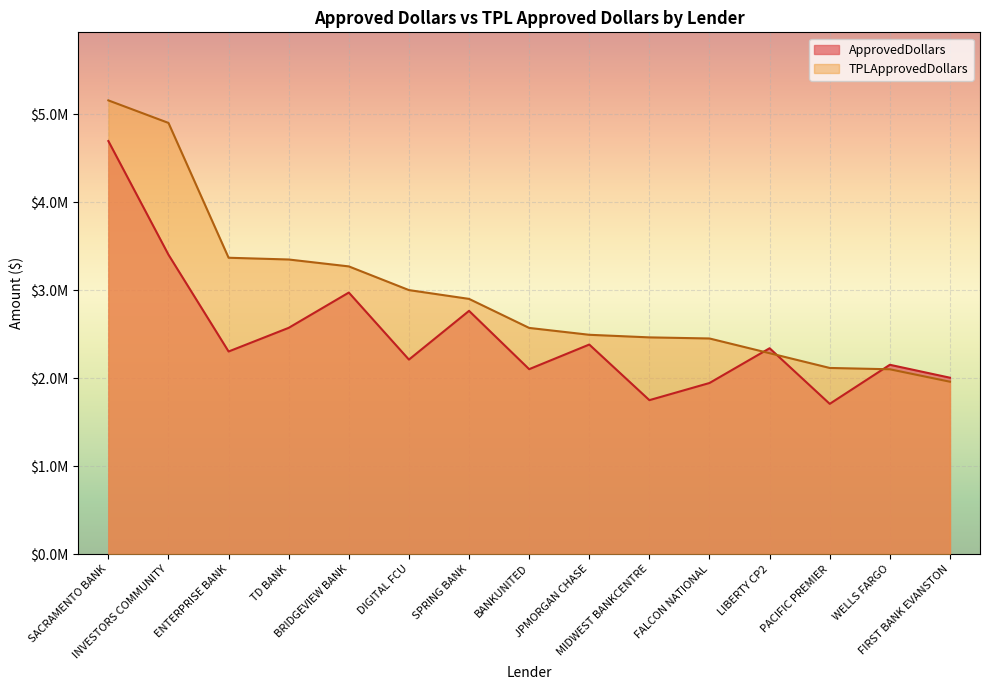

Where do ApprovedDollars and TPLApprovedDollars first cross each other?

FALCON NATIONAL and LIBERTY CP2